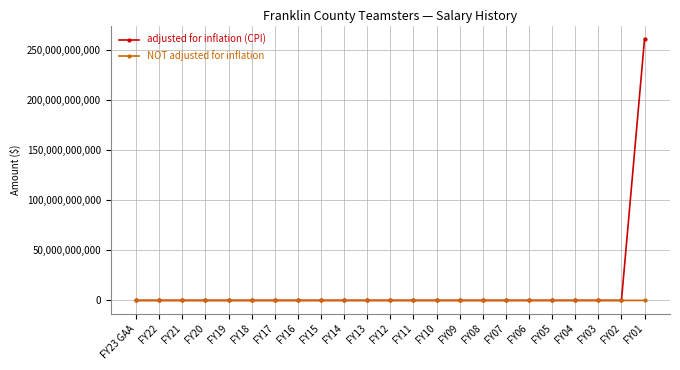

Is it true that NOT adjusted for inflation equals 0 at FY06?

True